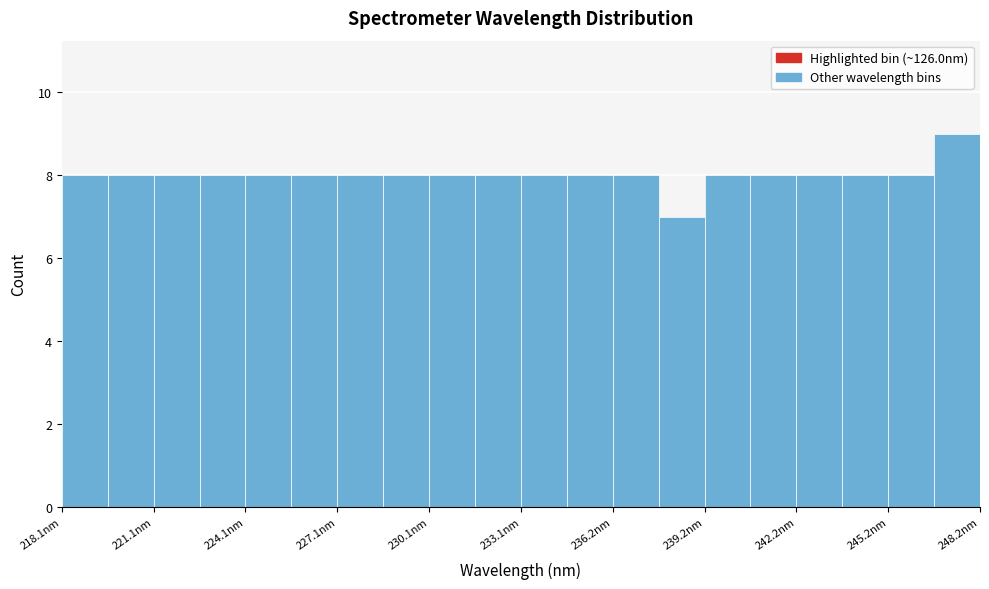

Read against the x-axis, roughly where is the centre of the tallest bar?

247.5